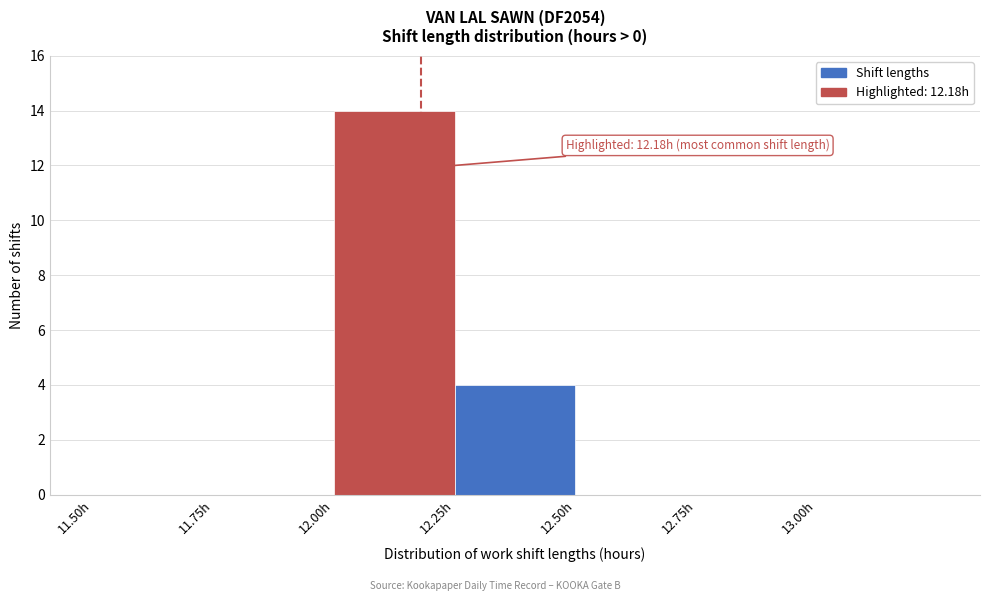

Which range on the x-axis has the tallest bar?

12.00 to 12.25